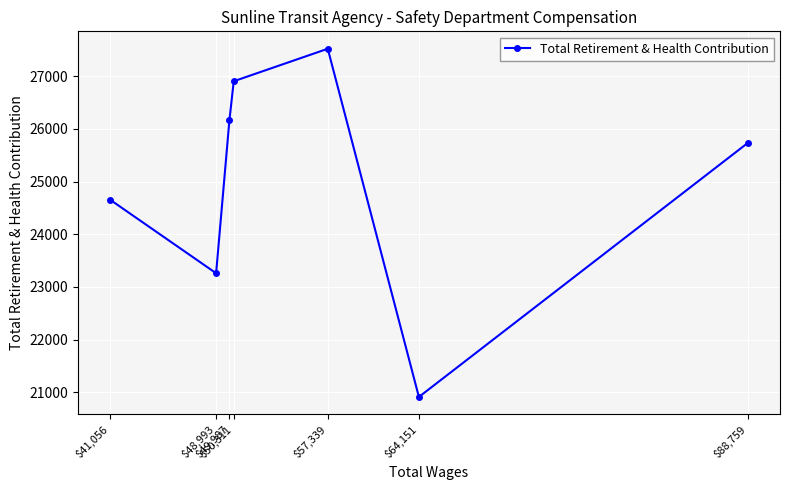

Reading left to right, extract all data points from this chart.

$41,056=24658	$48,993=23260	$49,987=26164	$50,311=26905	$57,339=27522	$64,151=20911	$88,759=25738